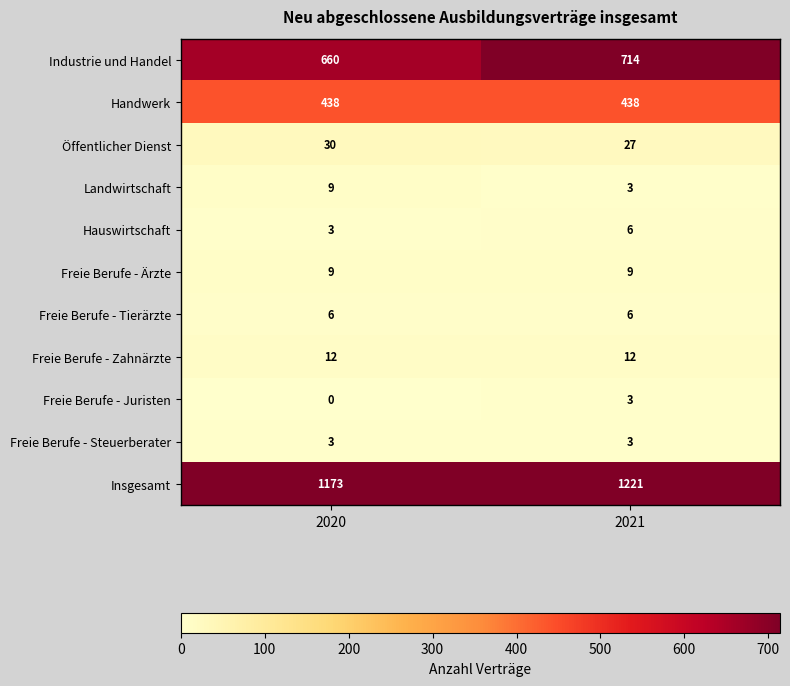

Which series changed the most between 2020 and 2021?

Industrie und Handel